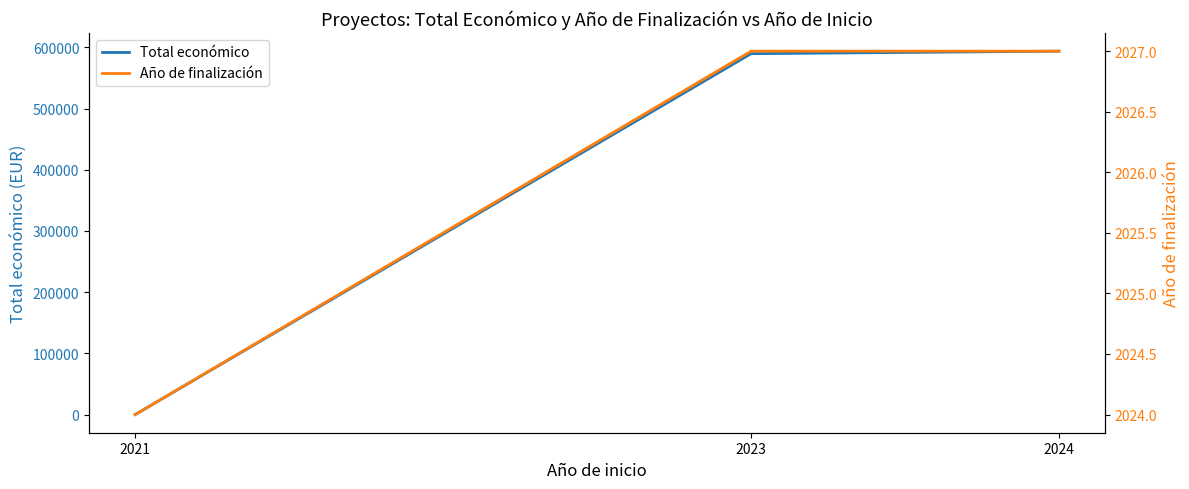

What are all the series names shown in the legend?

Total económico, Año de finalización